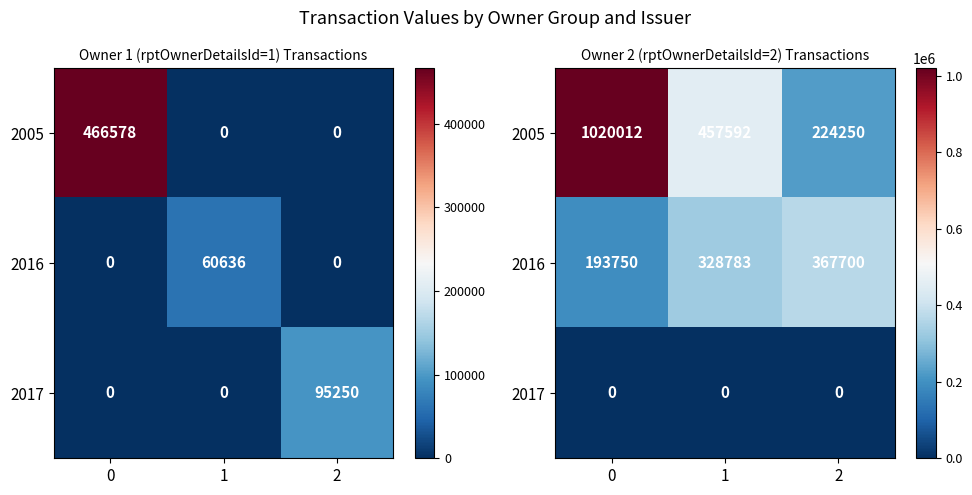

List the series in order of their overall mean, lowest first.

2017, 2016, 2005